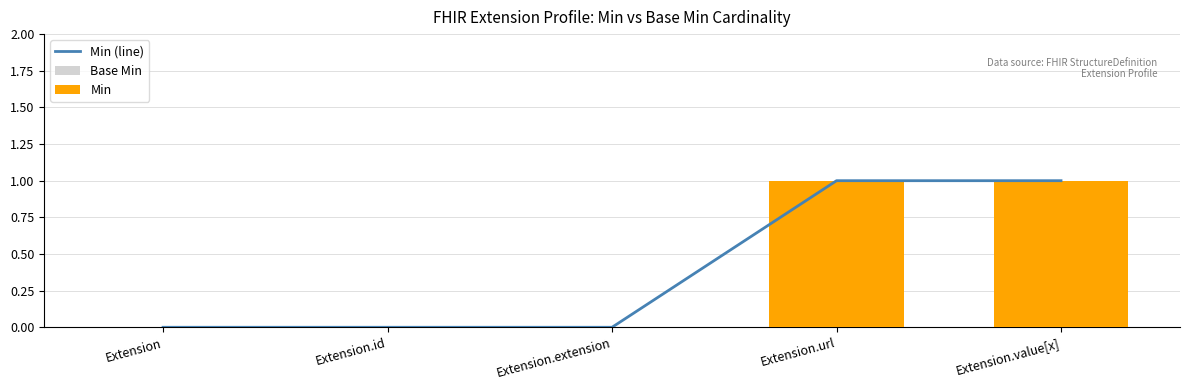

What is the label of the 4th bar from the right?

Extension.id